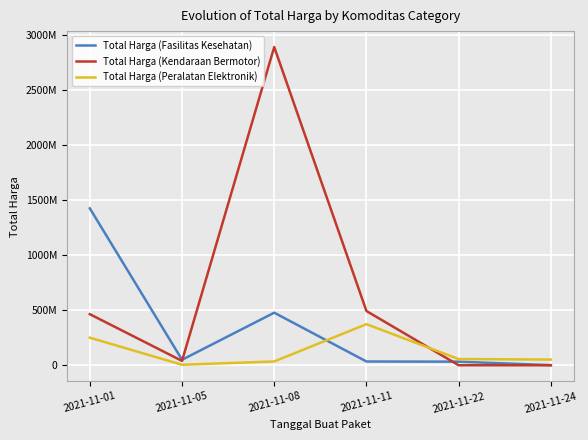

At which label does Total Harga (Fasilitas Kesehatan) reach its minimum?

2021-11-24